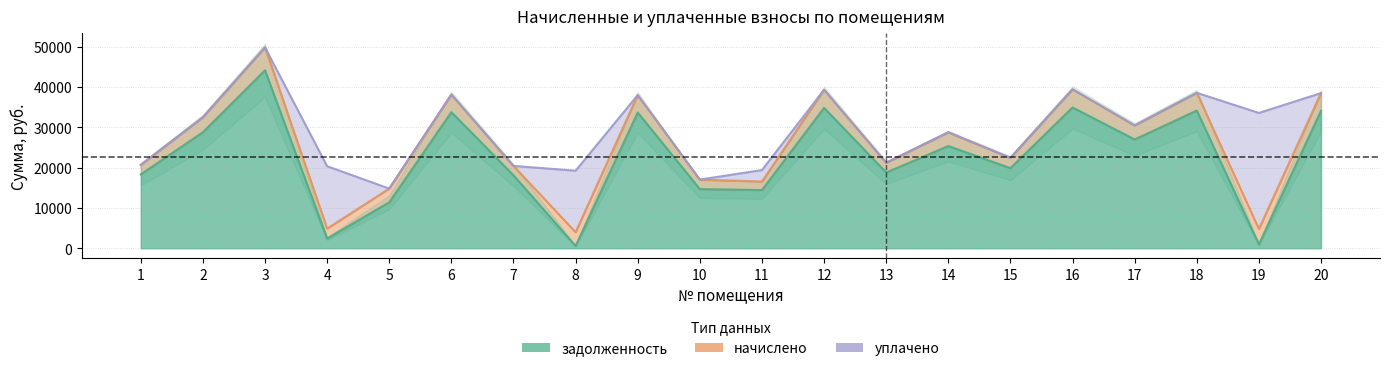

What are all the series names shown in the legend?

задолженность, начислено, уплачено